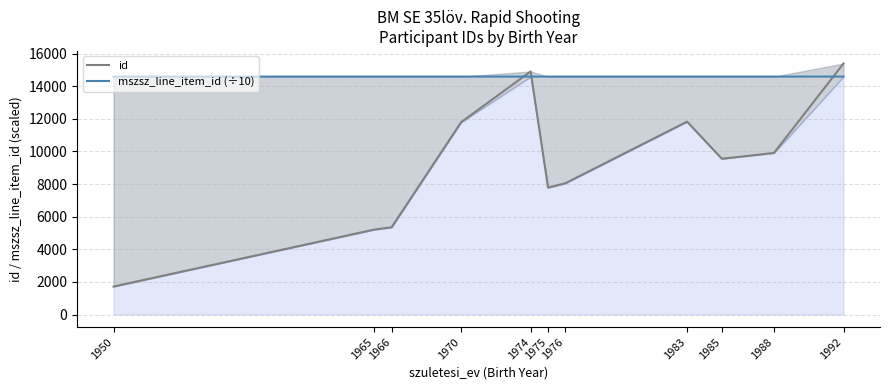

Between 1974 and 1976, which series saw the biggest shift?

id